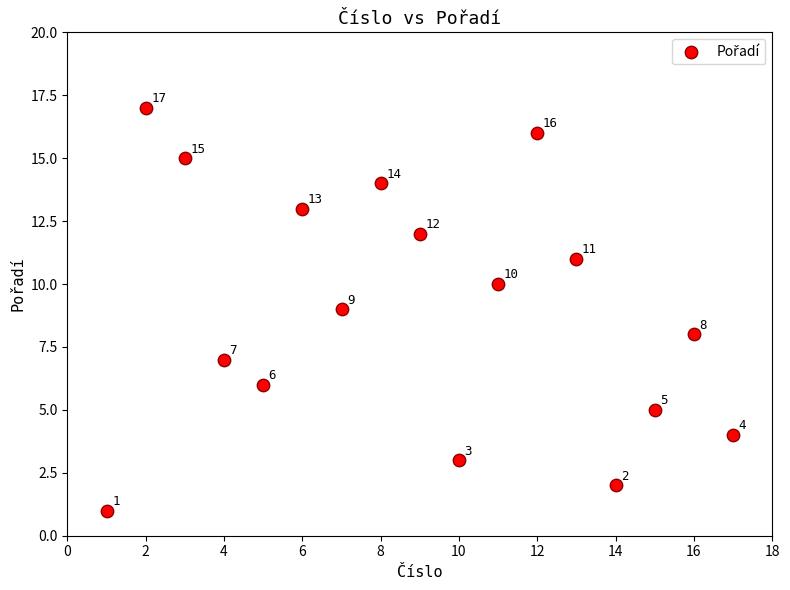

What Y value in the scatter plot is closest to 9?

9